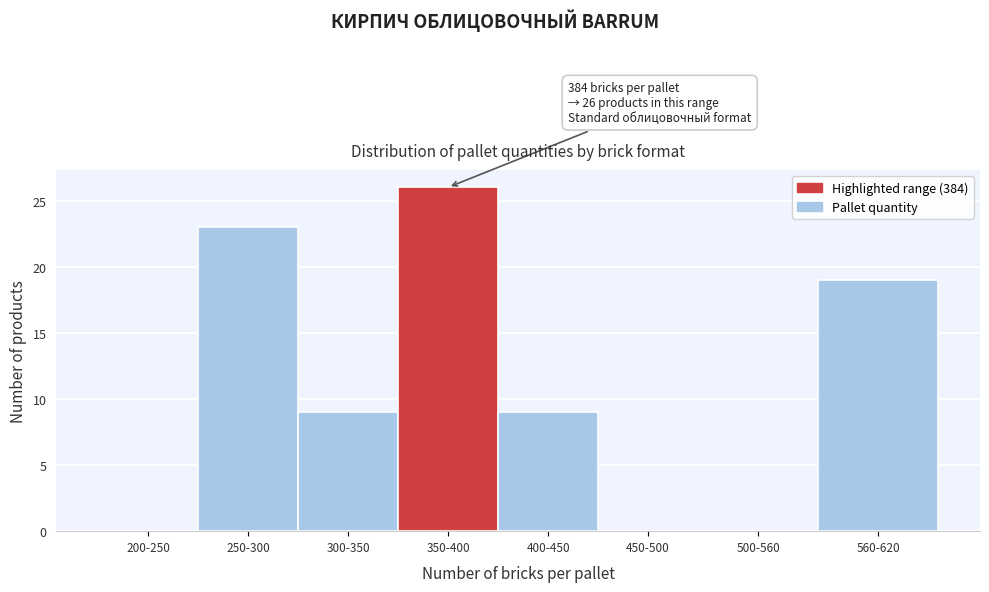

Reading right to left, what are all the values shown in this chart?

560-620=19	500-560=0	450-500=0	400-450=9	350-400=26	300-350=9	250-300=23	200-250=0